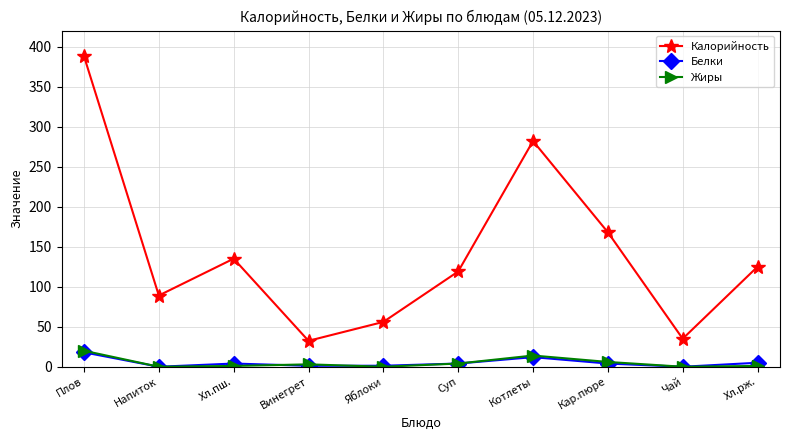

What is the sum of all Жиры values?

49.0